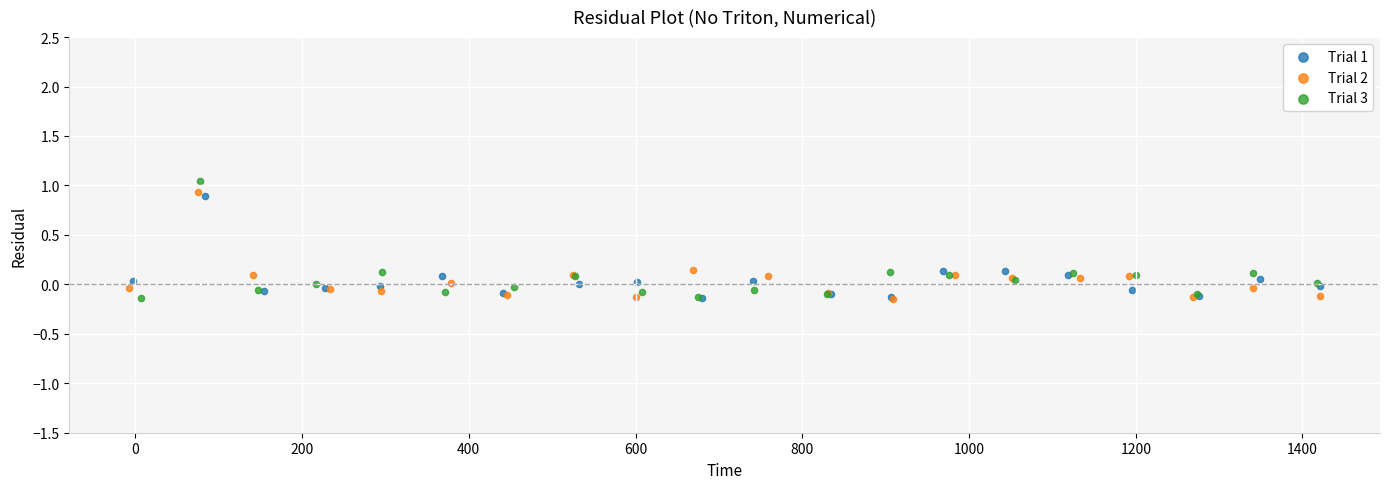

Which series has the widest spread of Y values?

Trial 3